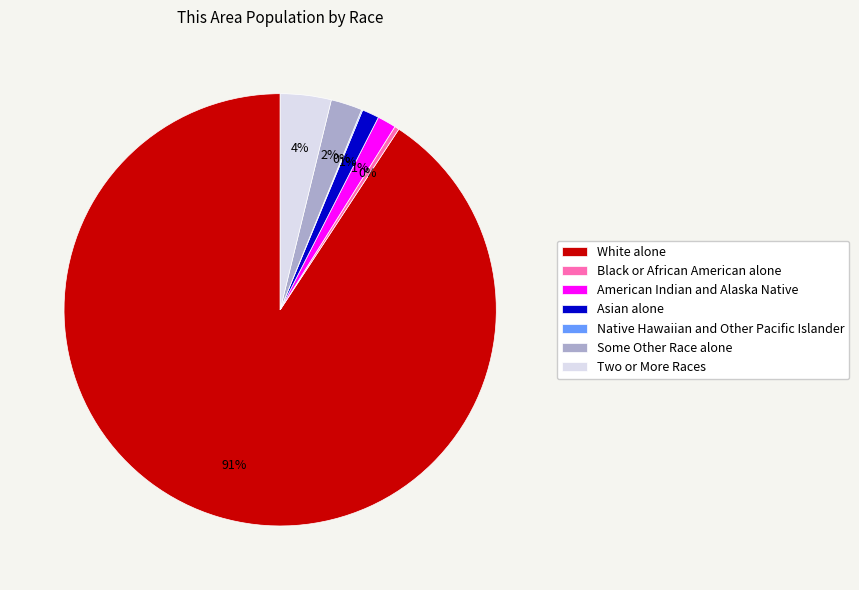

To the nearest percent, what percentage of the pie is Some Other Race alone?

2%